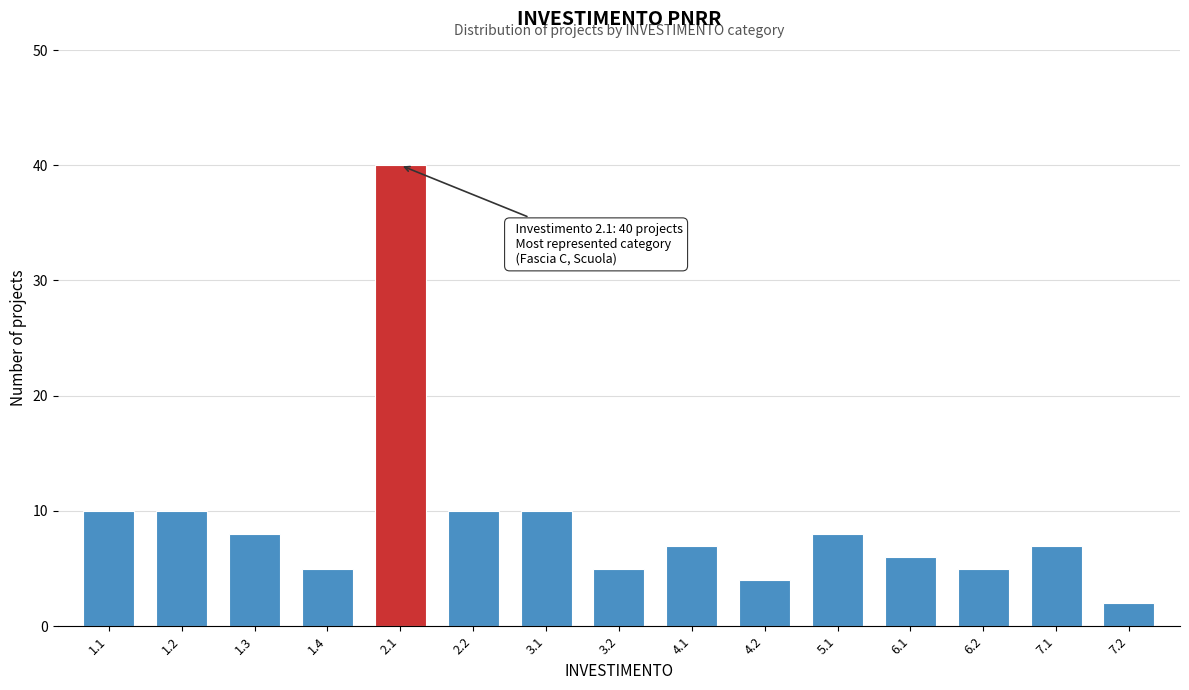

Reading left to right, transcribe all the data shown in this chart.

1.1=10	1.2=10	1.3=8	1.4=5	2.1=40	2.2=10	3.1=10	3.2=5	4.1=7	4.2=4	5.1=8	6.1=6	6.2=5	7.1=7	7.2=2